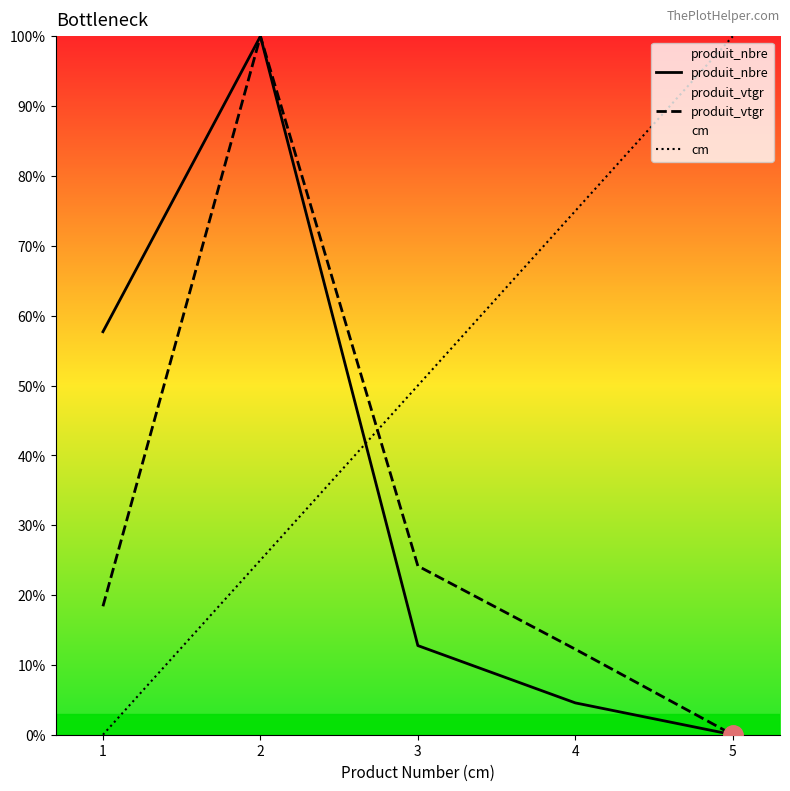

Does the chart display data point markers on the line(s)?

No